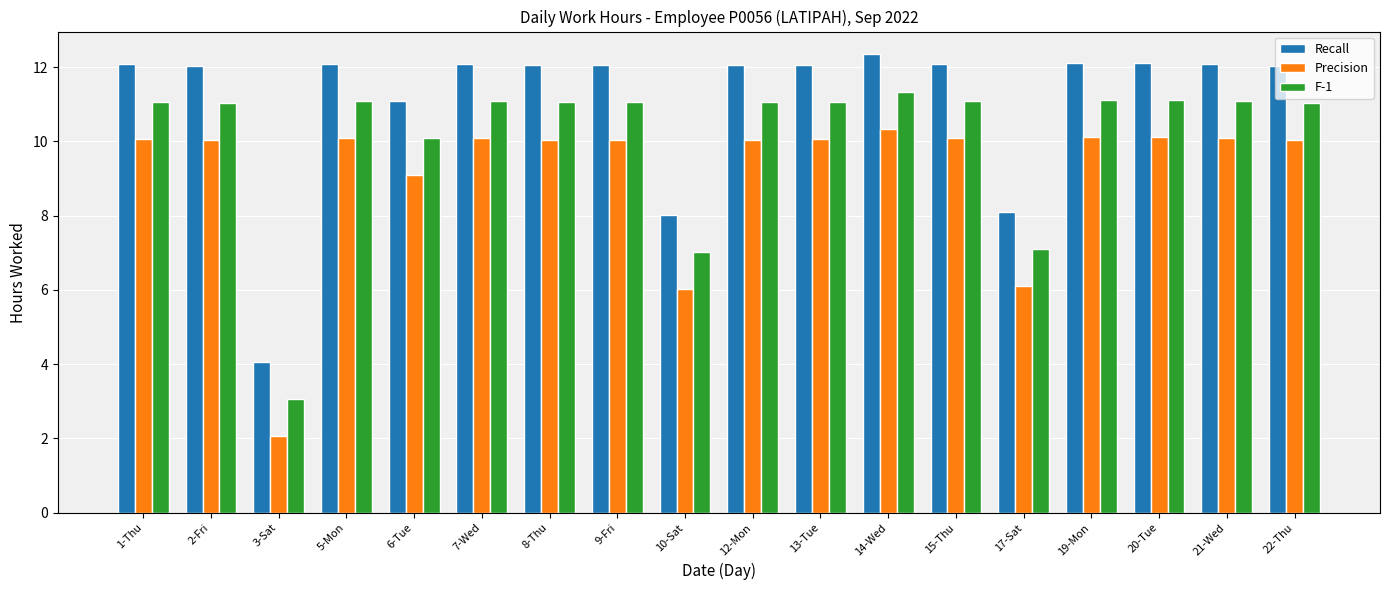

What is the label of the 16th bar from the left?

20-Tue